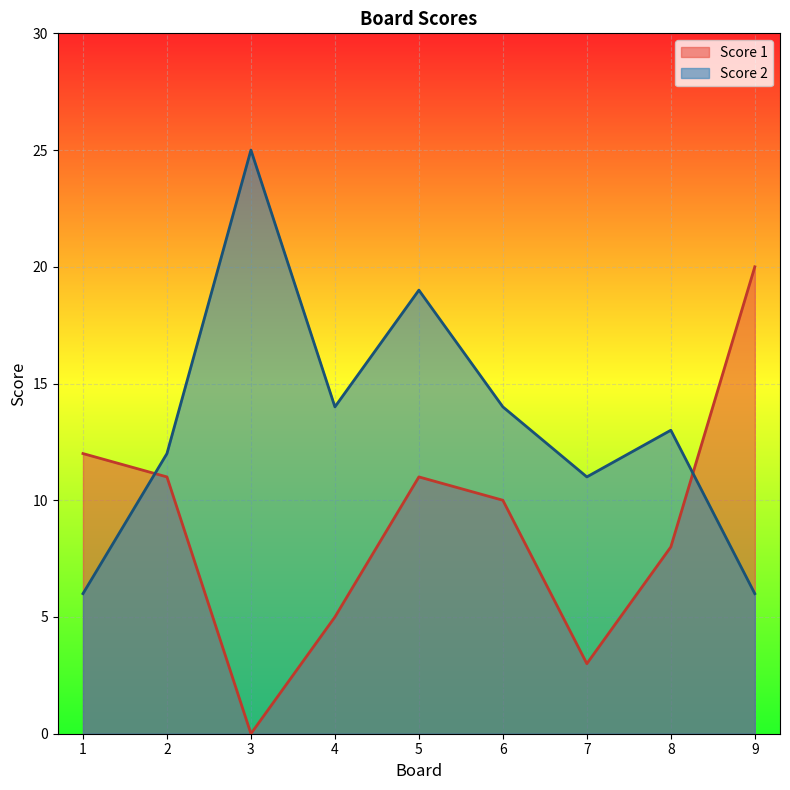

Which has a higher value, 5 or 9?

9